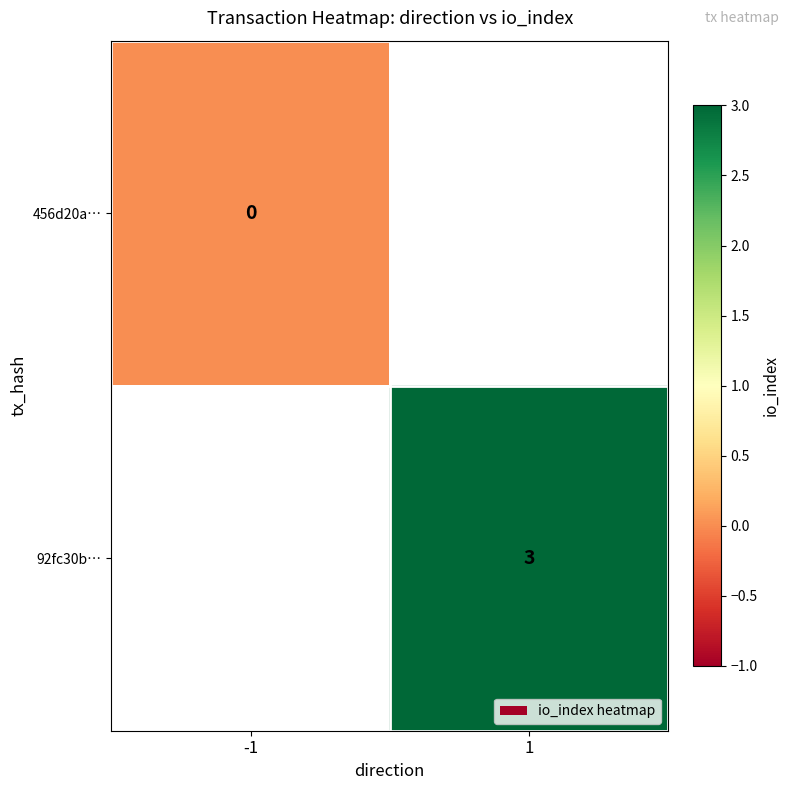

True or false: 92fc30b… has a value of 3 at 1.

True